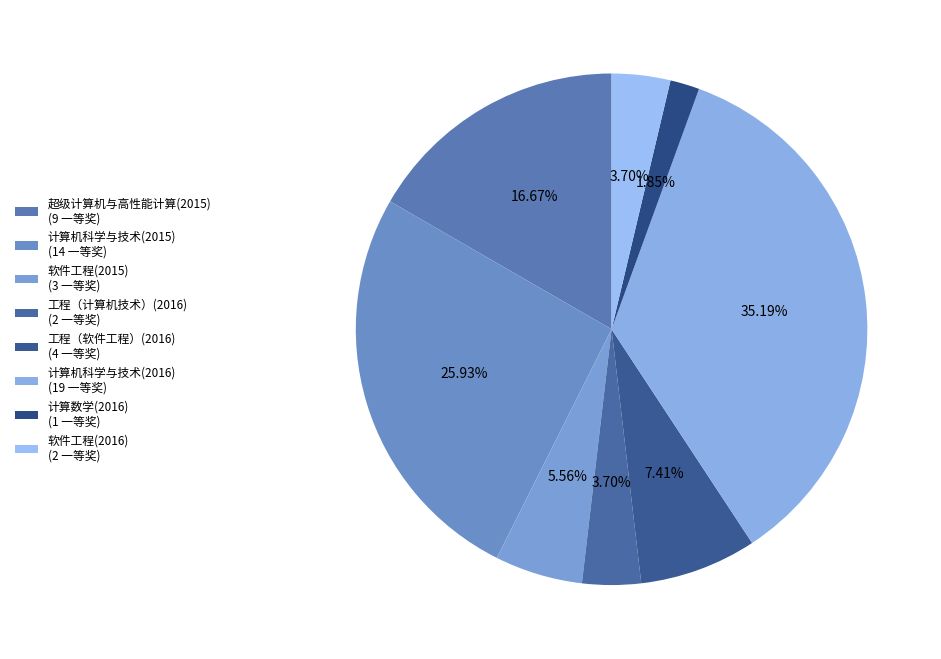

Which slice is the smallest?

计算数学(2016)